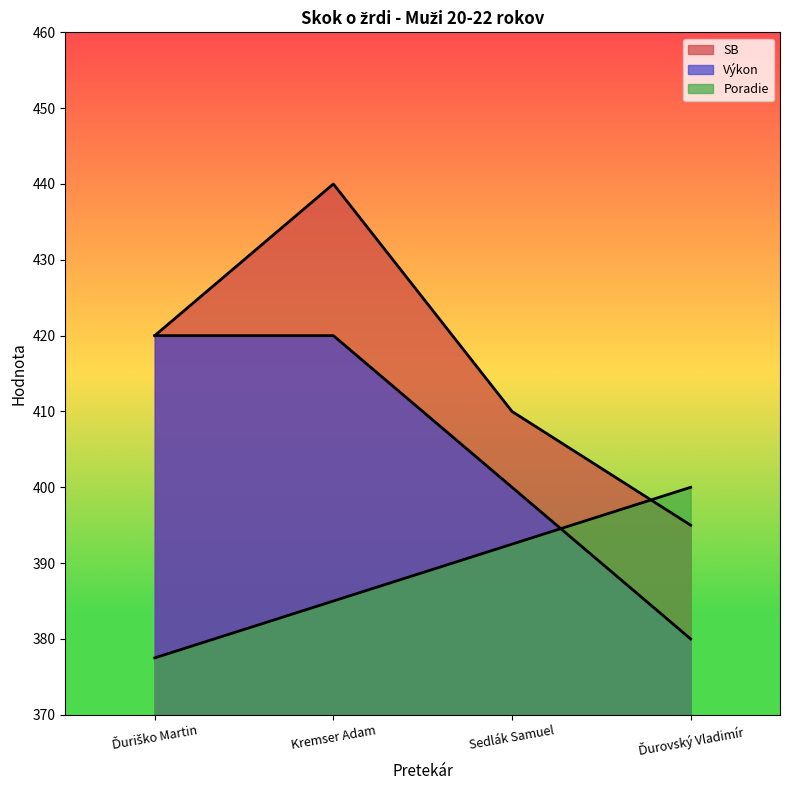

How many lines are shown in the chart?

3